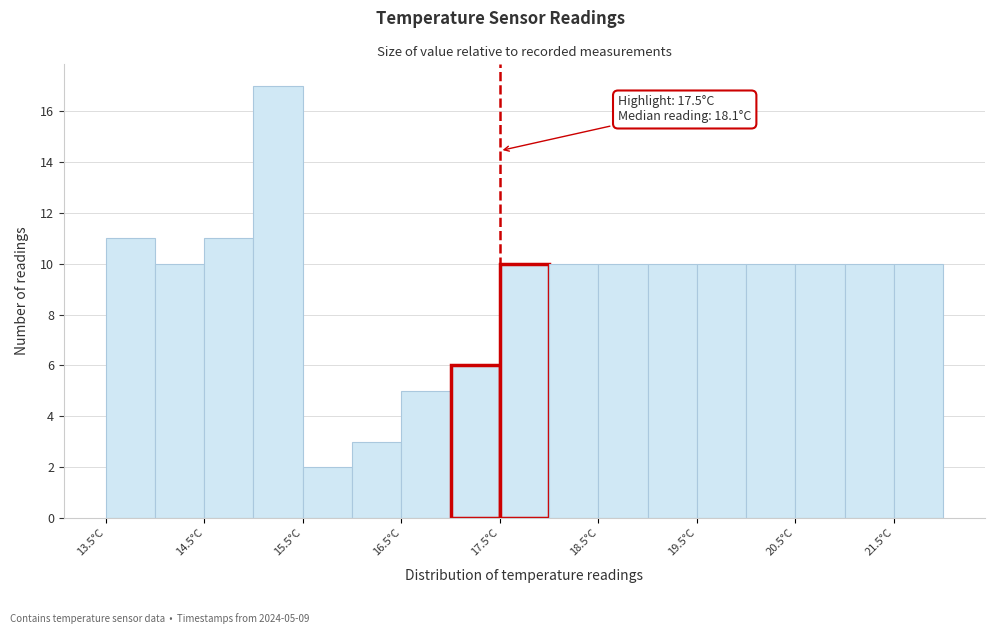

Which range on the x-axis has the tallest bar?

15.0 to 15.5